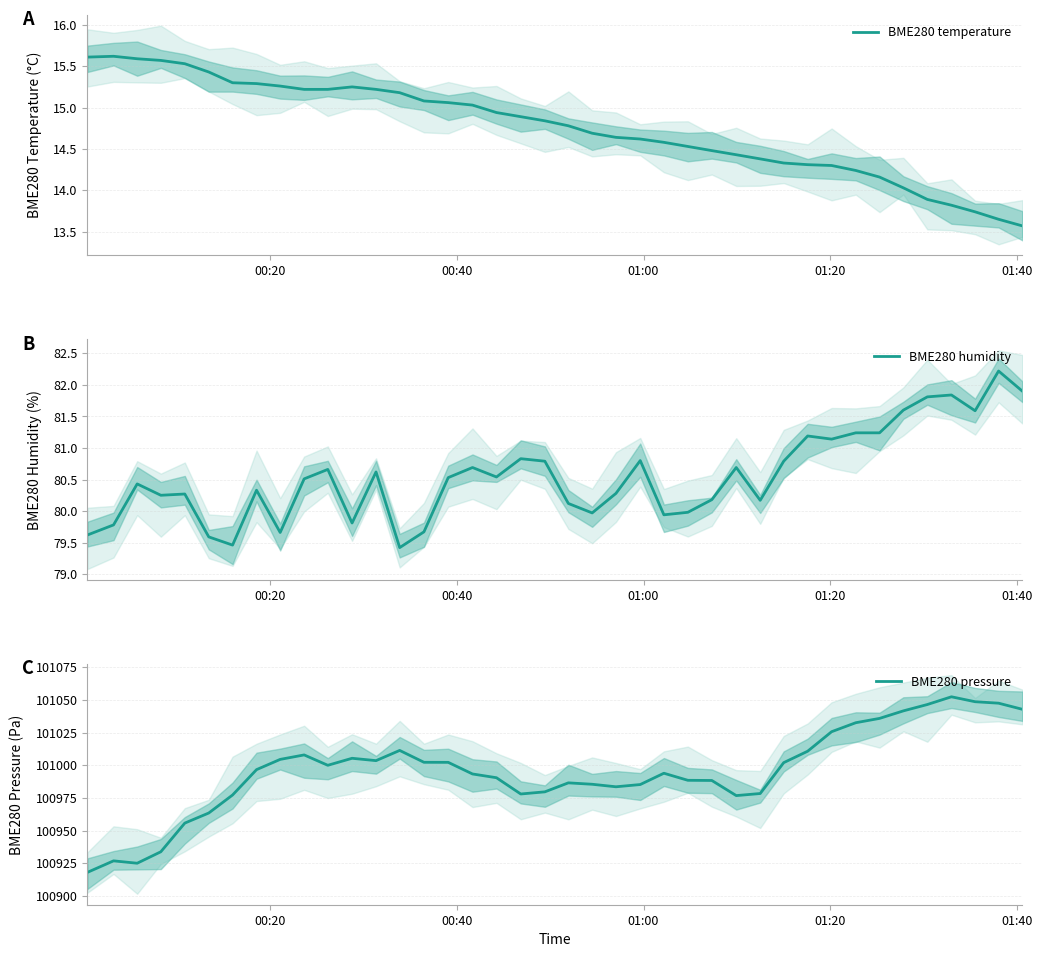

What is the lowest value of the BME280 pressure series?

100918.0